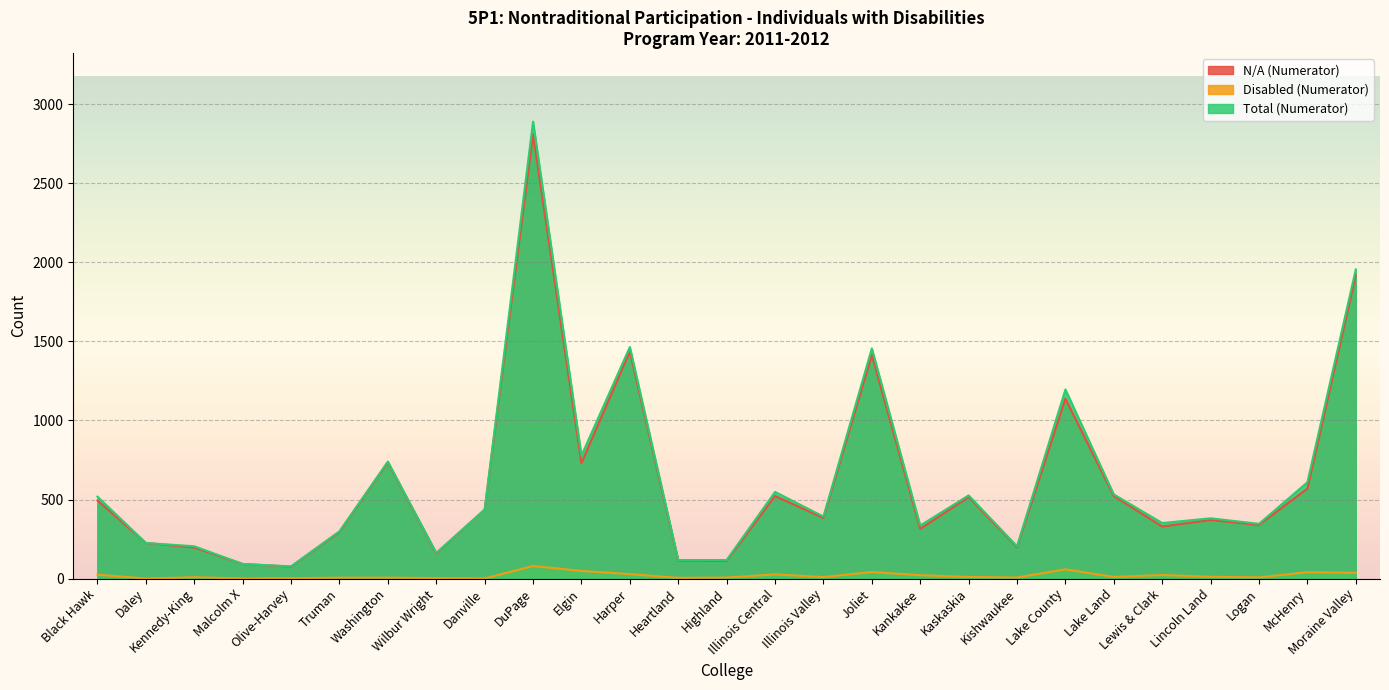

Which category has the lowest value across all series?

Daley